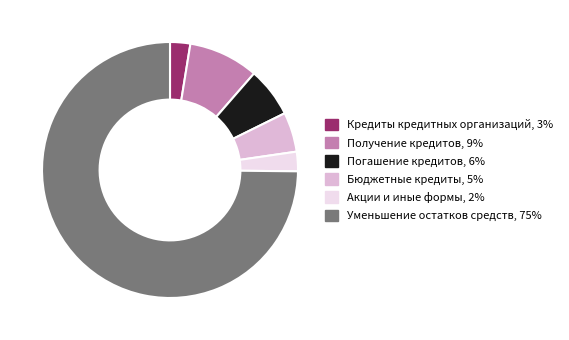

Combined, do Акции и иные формы and Кредиты кредитных организаций account for over 50%?

No